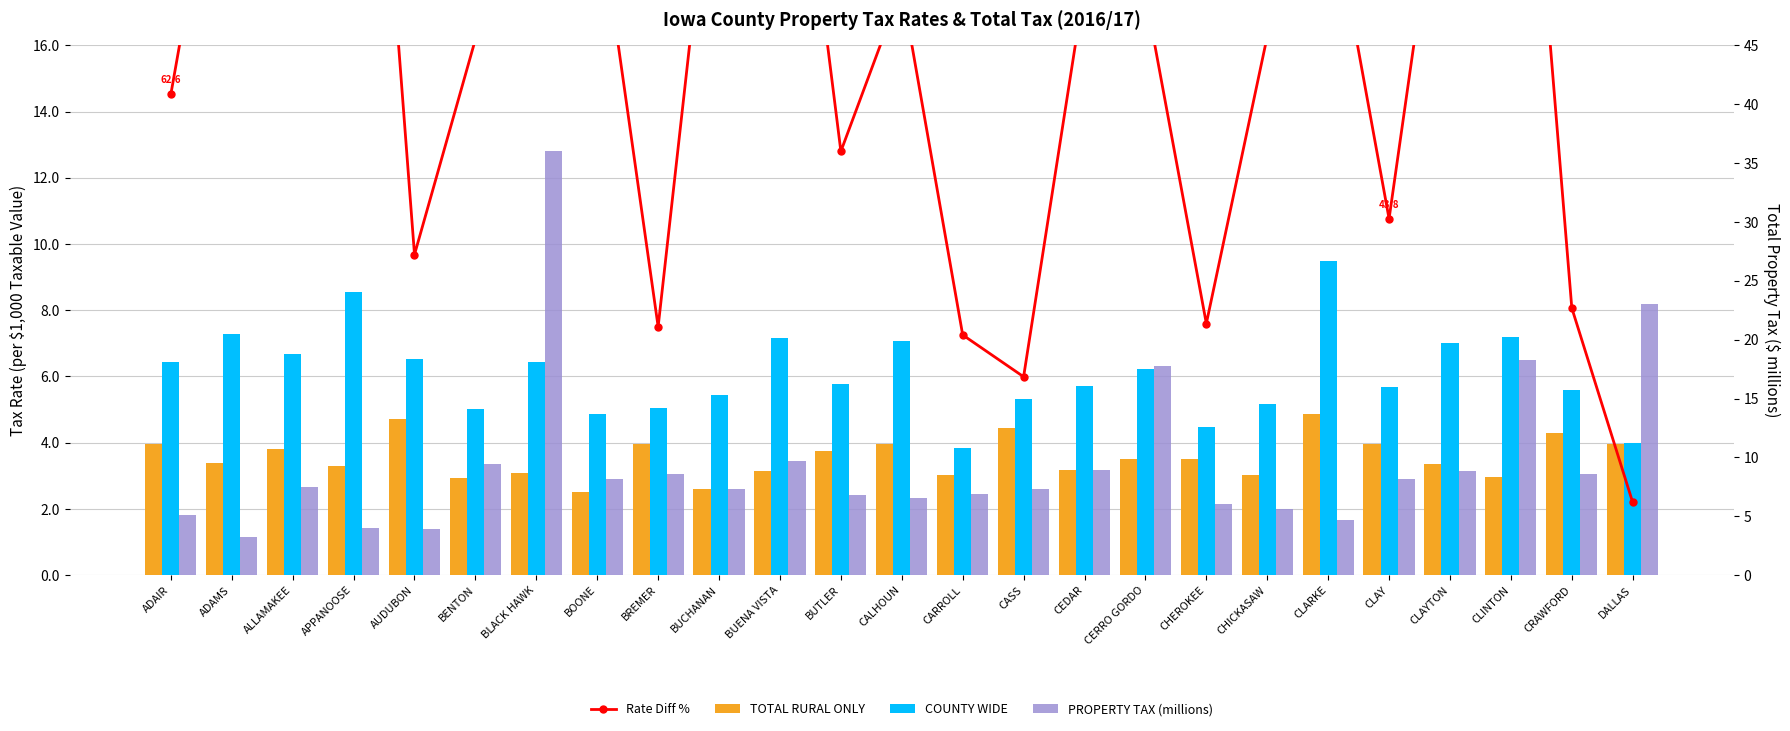

Reading left to right, list all the values displayed in this chart.

Rate Diff %: 14.5	24.9	17.0	33.9	9.7	16.2	23.7	20.5	7.5	24.0	27.5	12.8	17.7	7.3	6.0	17.8	17.5	7.6	16.3	20.9	10.8	23.7	30.6	8.1	2.2
TOTAL RURAL ONLY: 4.0	3.4	3.8	3.3	4.7	2.9	3.1	2.5	4.0	2.6	3.1	3.8	4.0	3.0	4.4	3.2	3.5	3.5	3.0	4.9	4.0	3.4	3.0	4.3	4.0
COUNTY WIDE: 6.4	7.3	6.7	8.6	6.5	5.0	6.4	4.9	5.0	5.5	7.1	5.8	7.1	3.8	5.3	5.7	6.2	4.5	5.2	9.5	5.7	7.0	7.2	5.6	4.0
PROPERTY TAX (millions): 5.2	3.3	7.5	4.0	3.9	9.4	36.0	8.2	8.6	7.3	9.7	6.8	6.5	6.9	7.4	9.0	17.7	6.1	5.6	4.7	8.1	8.8	18.2	8.6	23.1